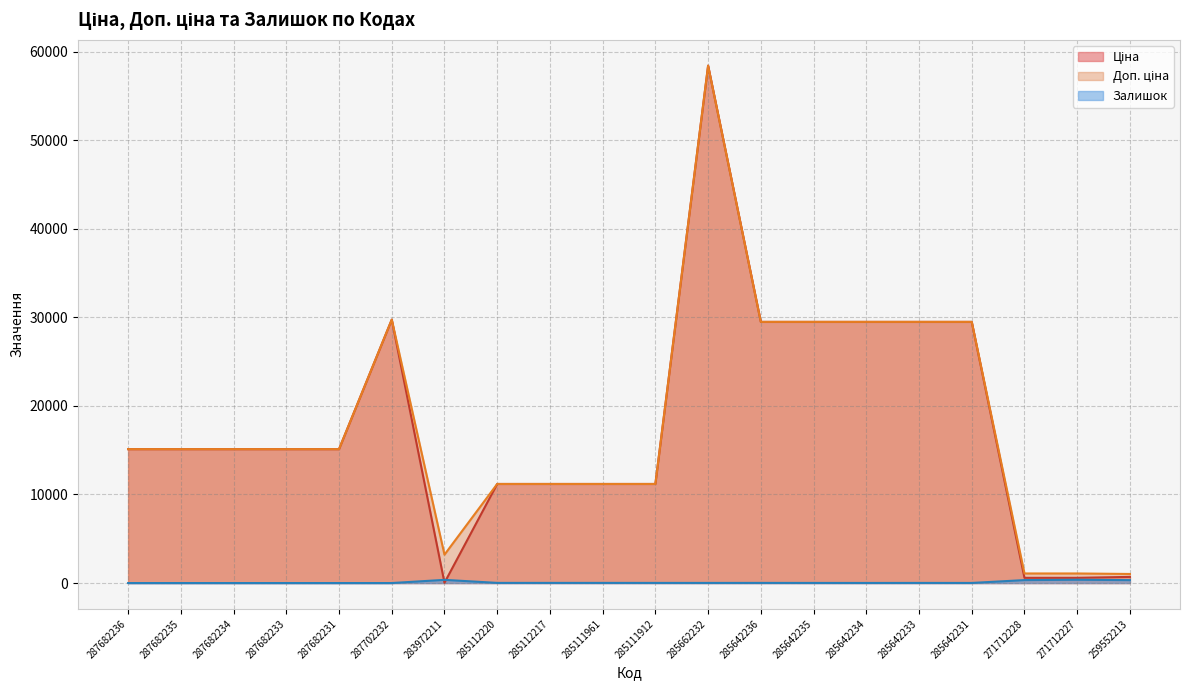

True or false: Ціна and Доп. ціна cross at least once.

False